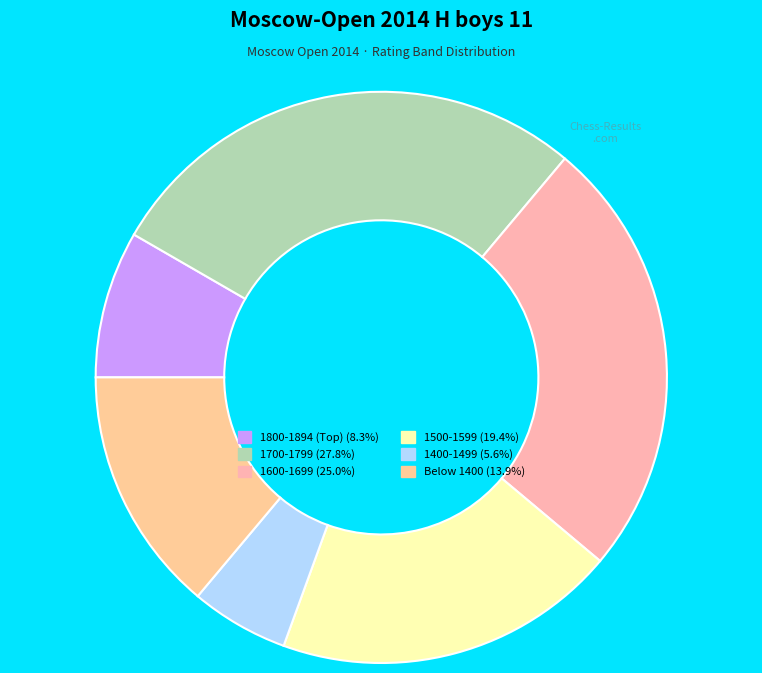

Count the number of slices in the pie.

6